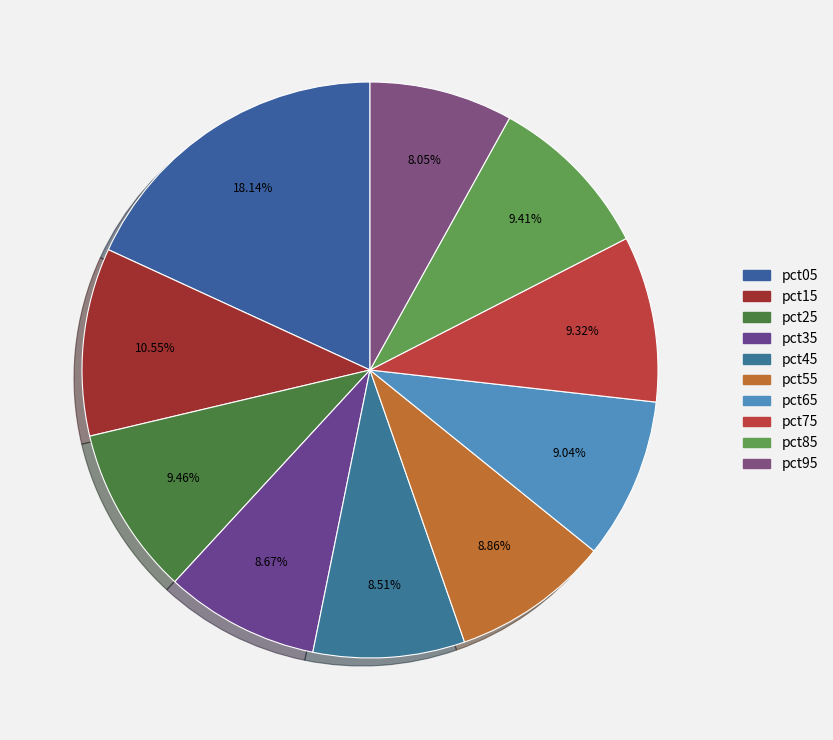

Count the number of slices in the pie.

10